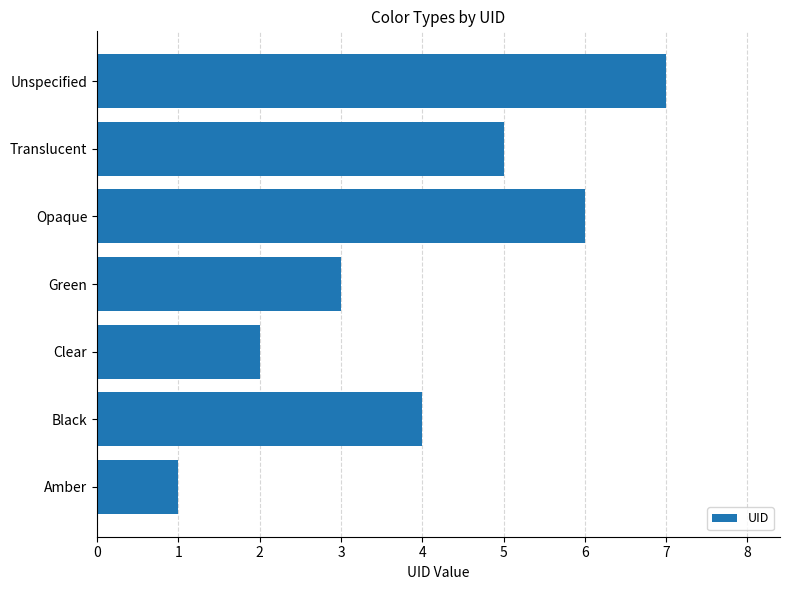

Which label corresponds to the largest value in the chart?

Unspecified